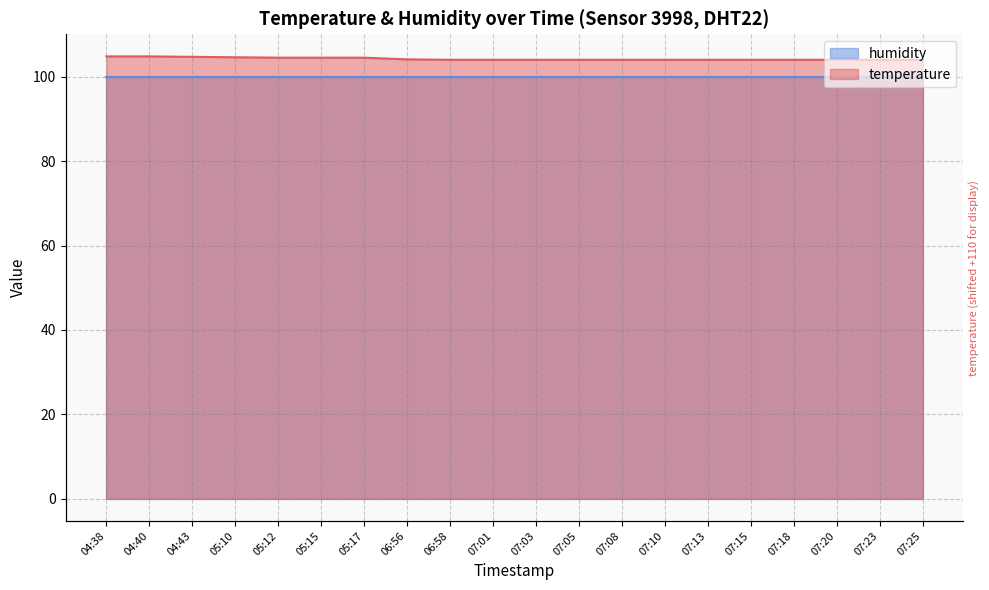

What is the change in value from 05:12 to 07:01?

-0.5